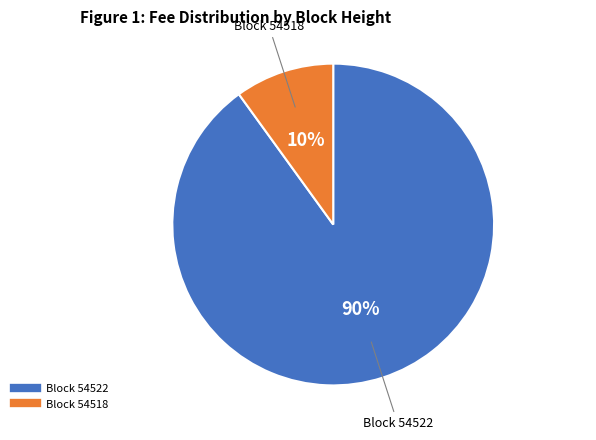

To the nearest percent, what is the difference between the largest and smallest slice percentages?

80%